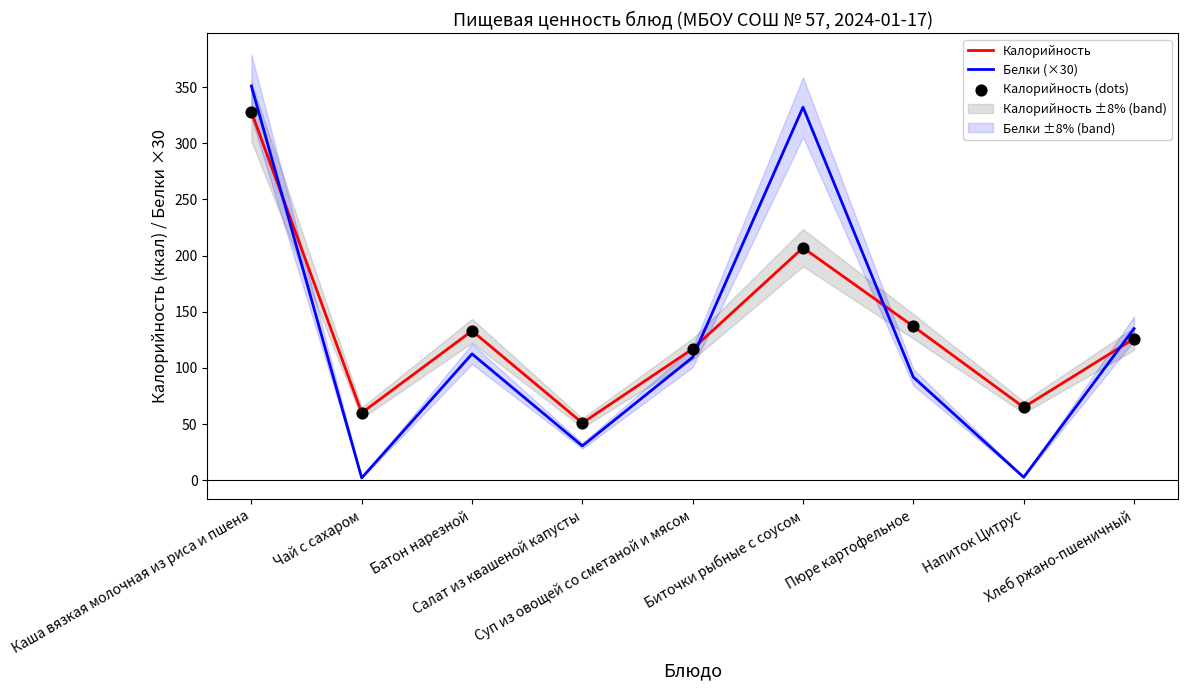

Is the value of Калорийность (dots) at Биточки рыбные с соусом greater than the value of Калорийность at Салат из квашеной капусты?

Yes